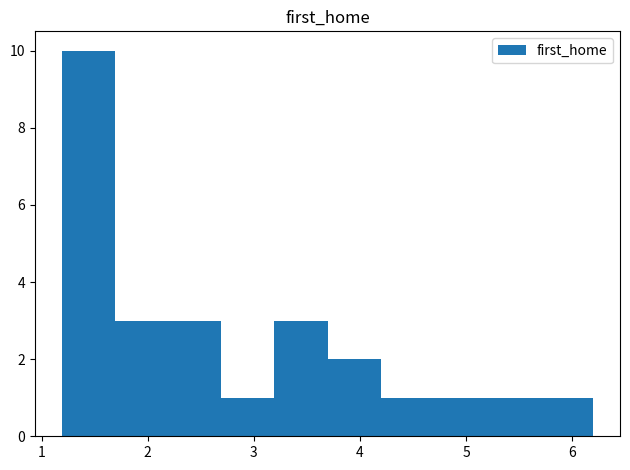

Which range on the x-axis has the tallest bar?

1.2 to 1.7